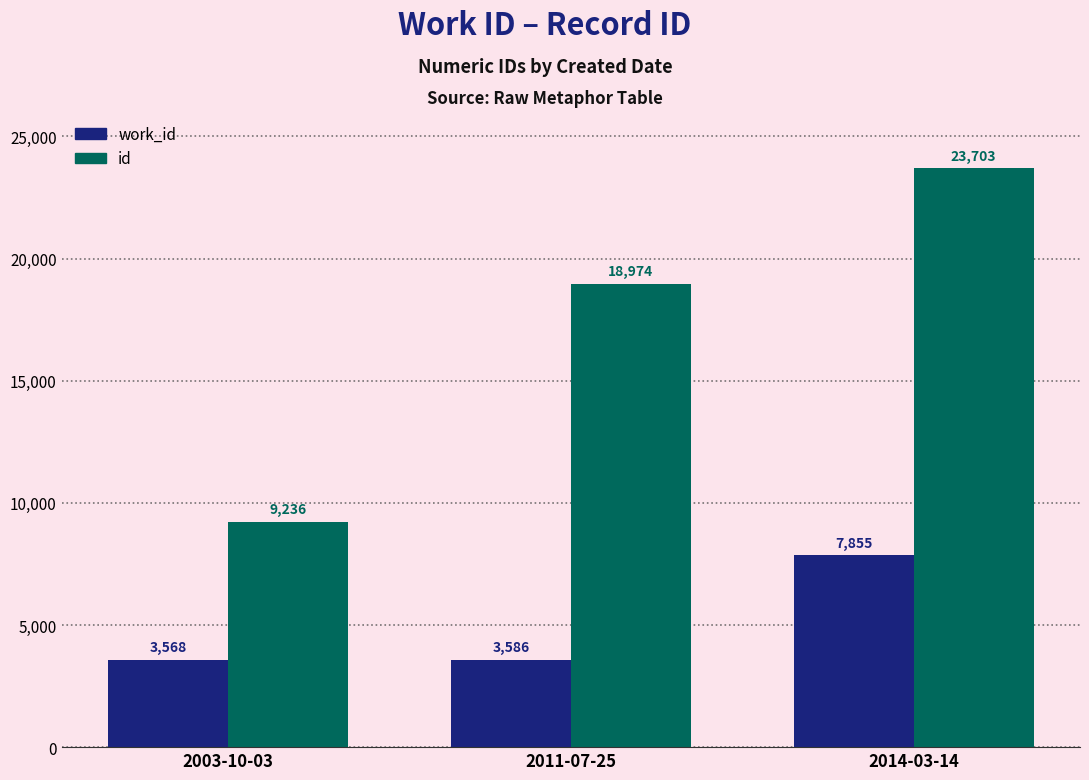

Which label corresponds to the largest value in the chart?

2014-03-14